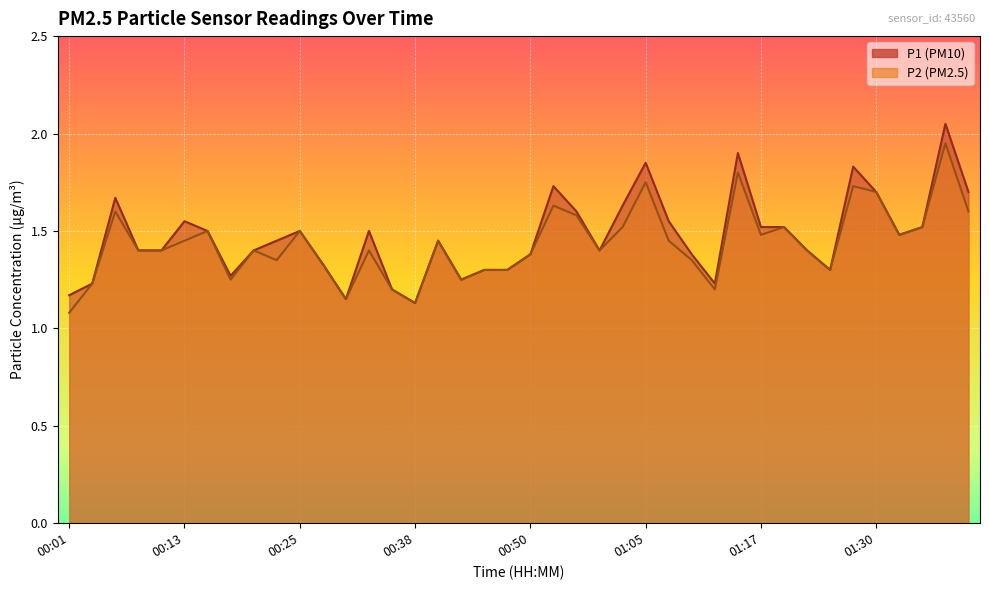

At how many categories does at least one series exceed 1?

40